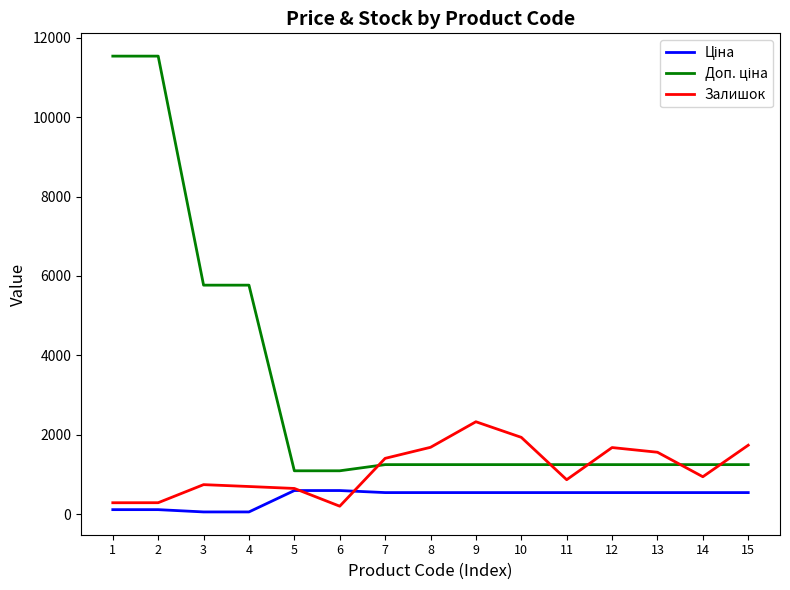

What is the maximum value shown in the chart?

11537.0